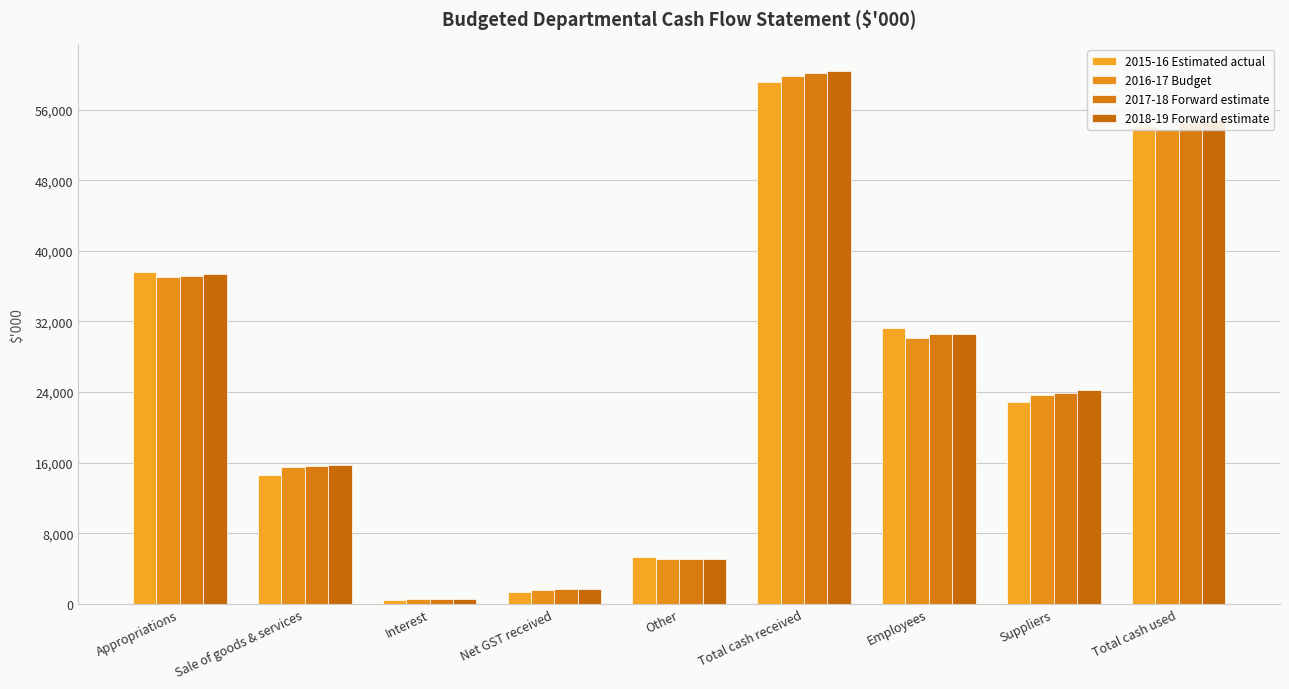

Is the value of 2015-16 Estimated actual at Other greater than the value of 2016-17 Budget at Sale of goods & services?

No